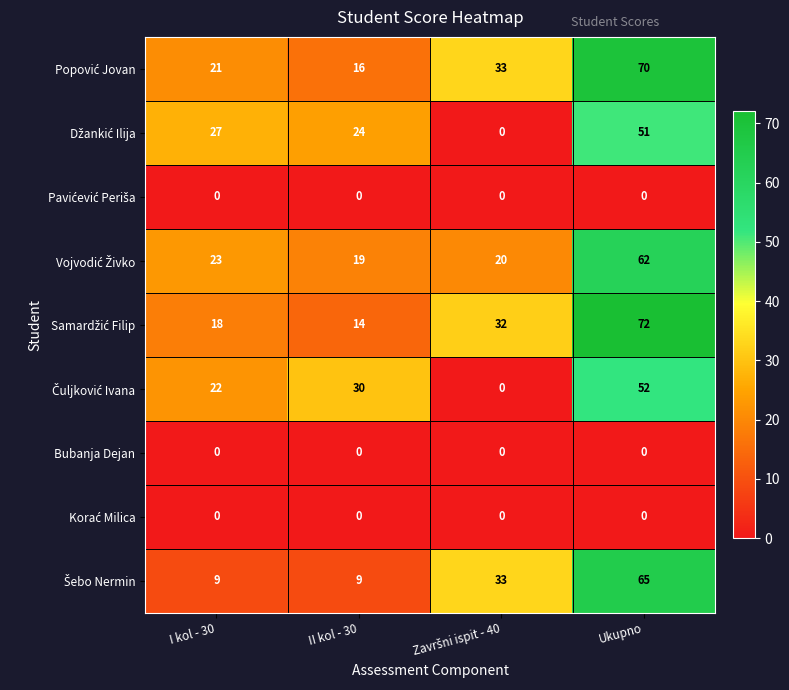

What is the difference between the highest and lowest values at I kol - 30?

27